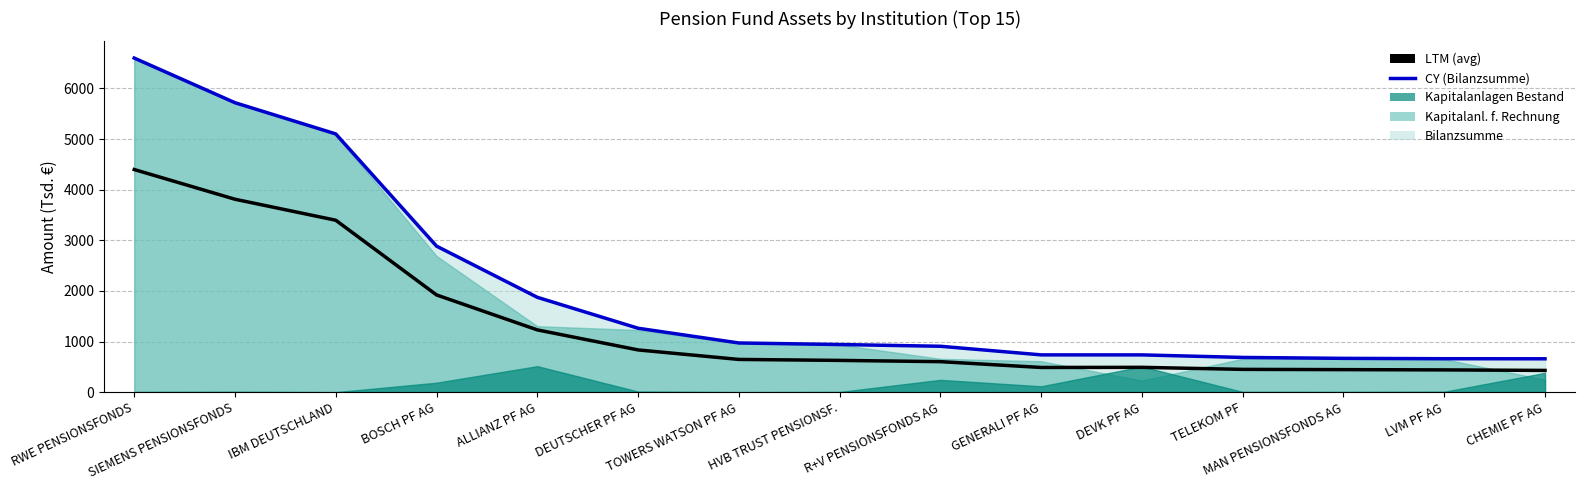

True or false: CY (Bilanzsumme) and LTM (avg) cross at least once.

False